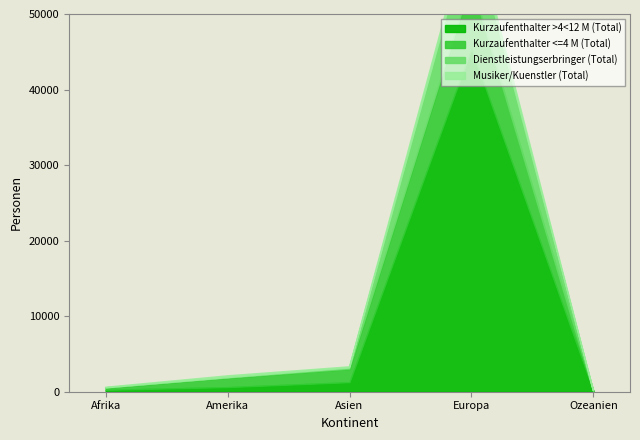

What is the spread (max minus min) of values at Afrika?

341